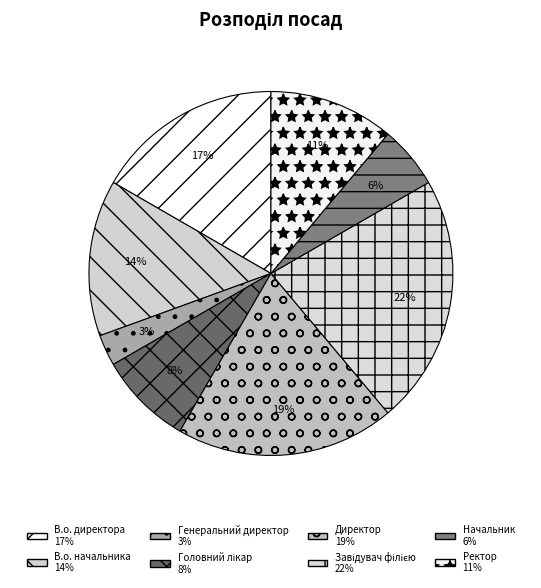

To the nearest percent, what is the difference between the В.о. директора and В.о. начальника slice percentages?

3%